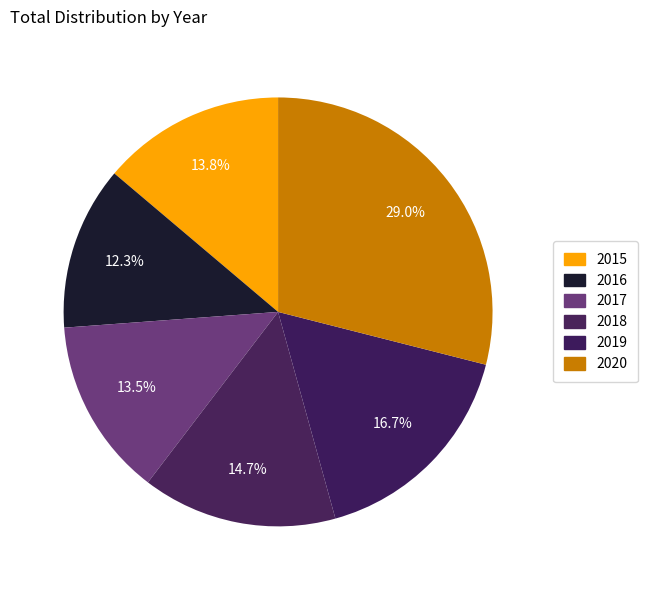

What is the smallest slice in the pie chart?

2016